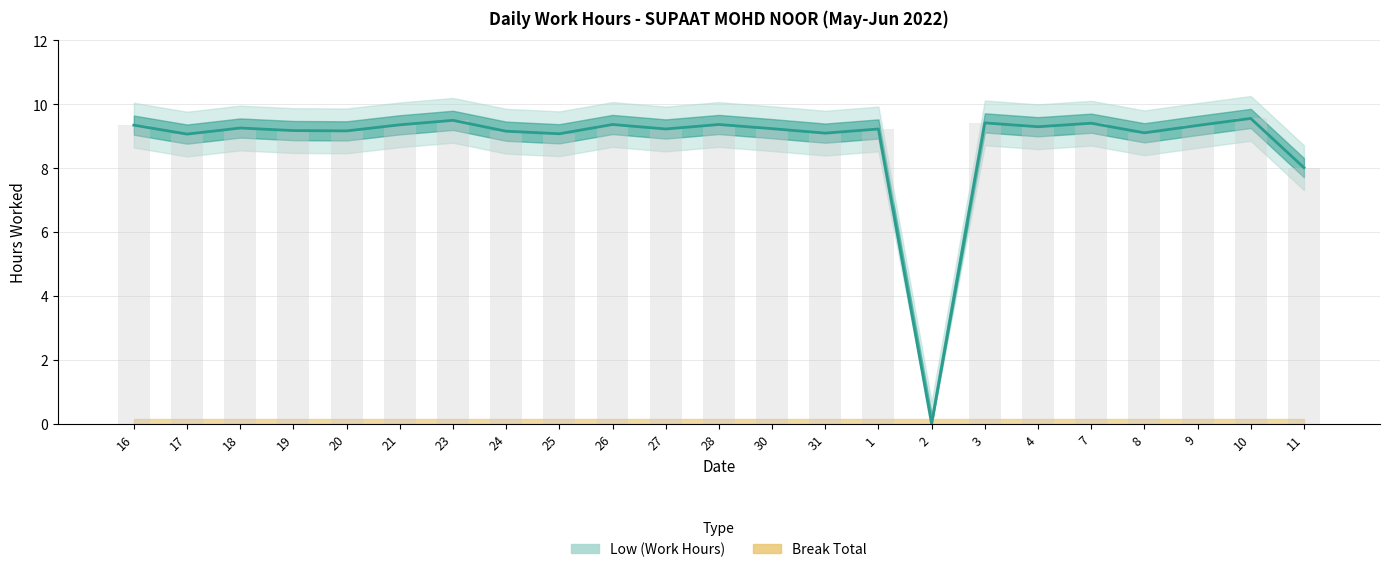

What is the average value?

8.8